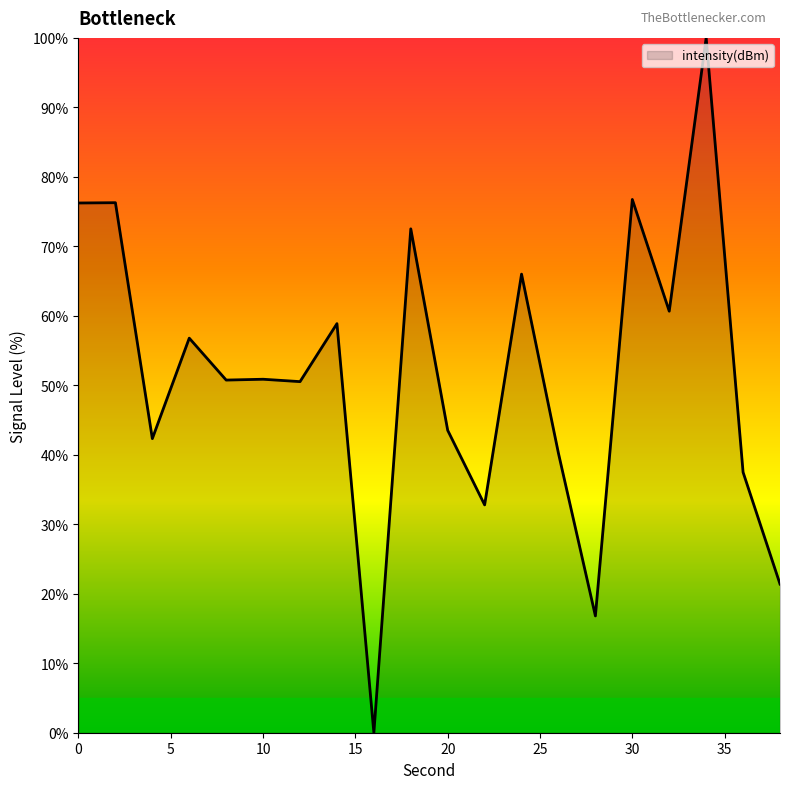

What is the maximum value shown in the chart?

100.0